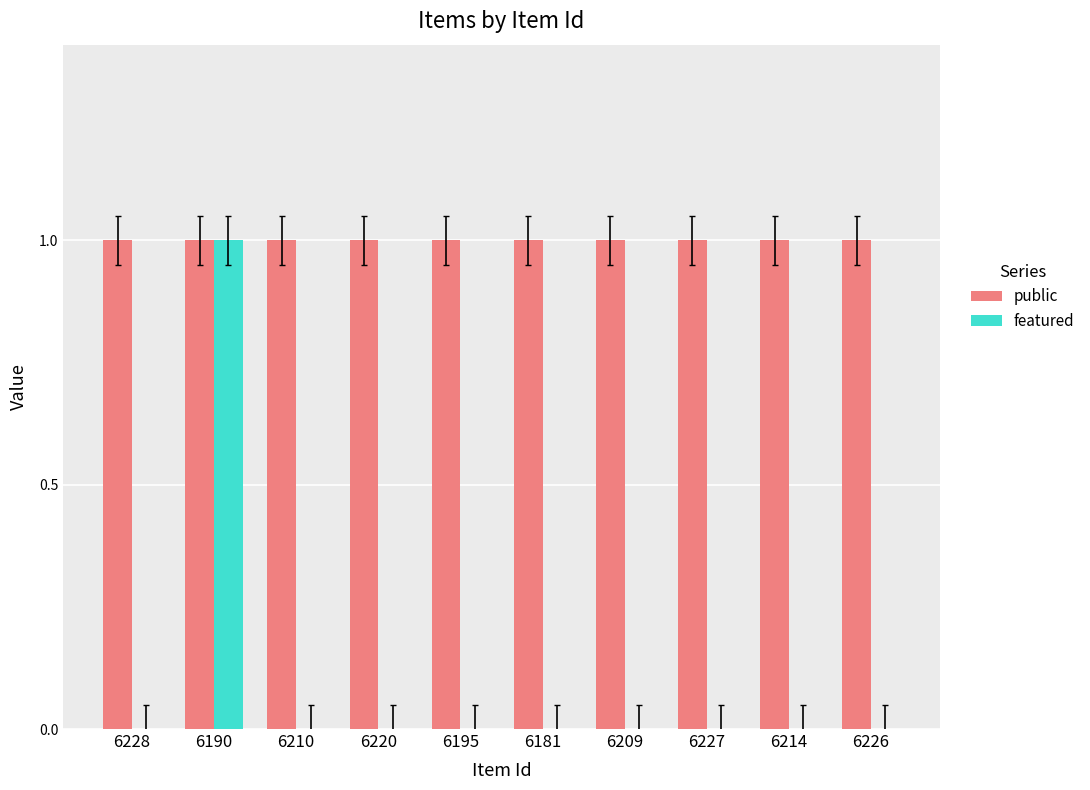

Which series has the largest total across all categories?

public